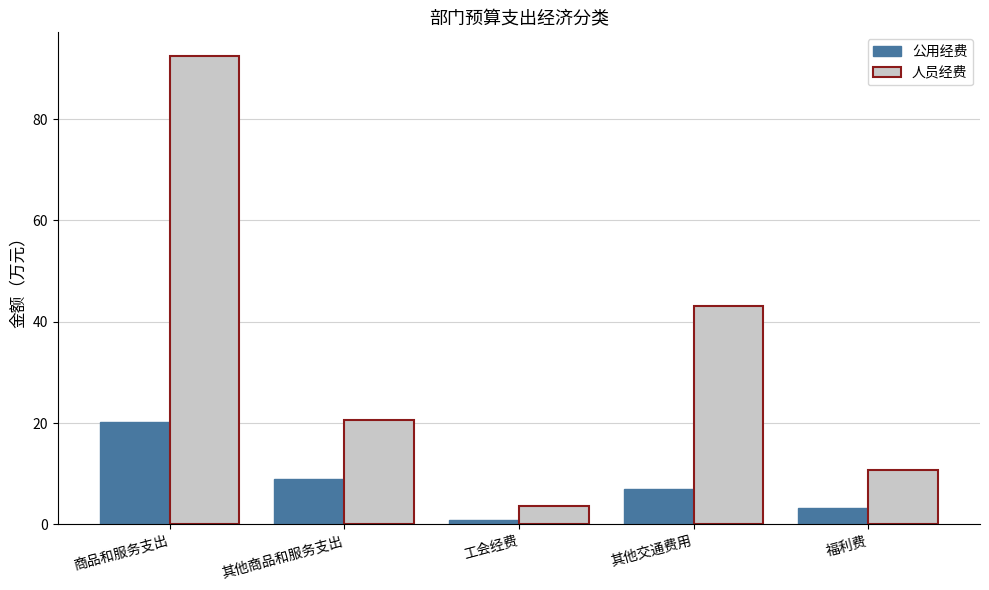

At how many categories does at least one series exceed 53?

1